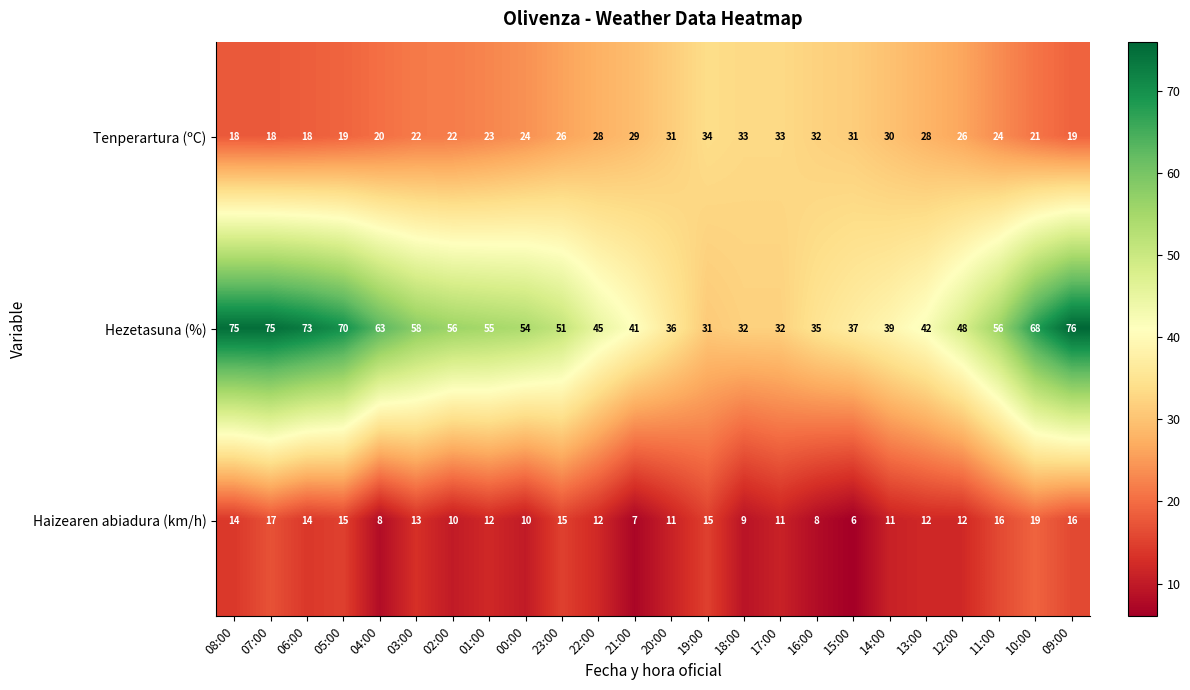

List the series in order of their overall mean, highest first.

Hezetasuna (%), Tenperartura (ºC), Haizearen abiadura (km/h)